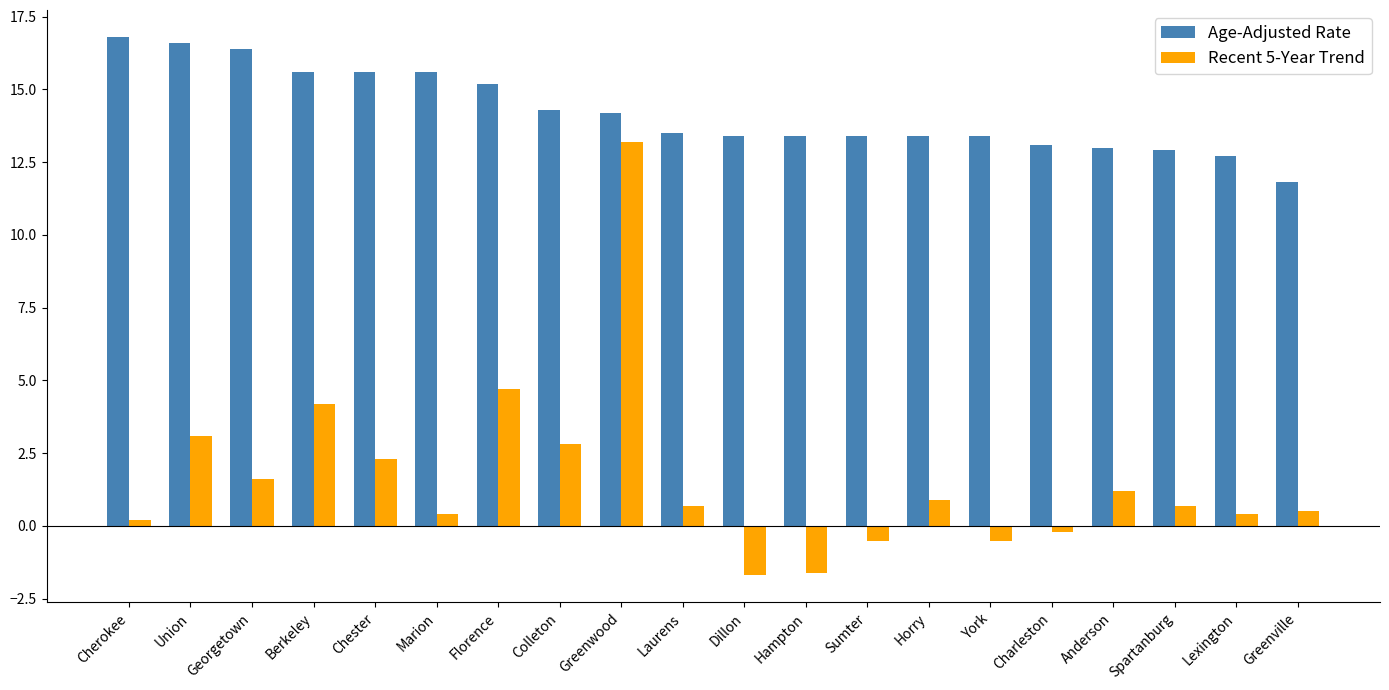

What are all the series names shown in the legend?

Age-Adjusted Rate, Recent 5-Year Trend